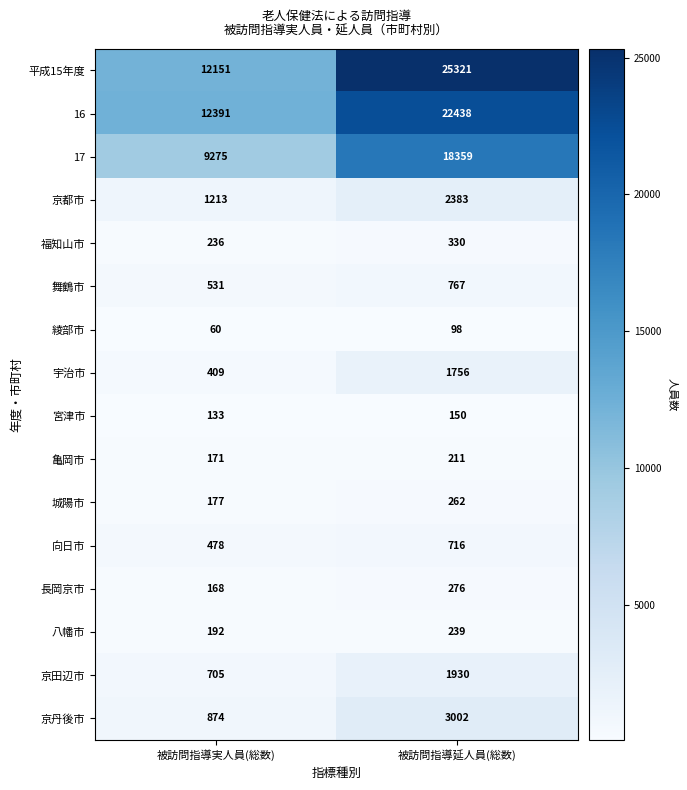

Is it true that 舞鶴市 equals 343 at 被訪問指導延人員(総数)?

False